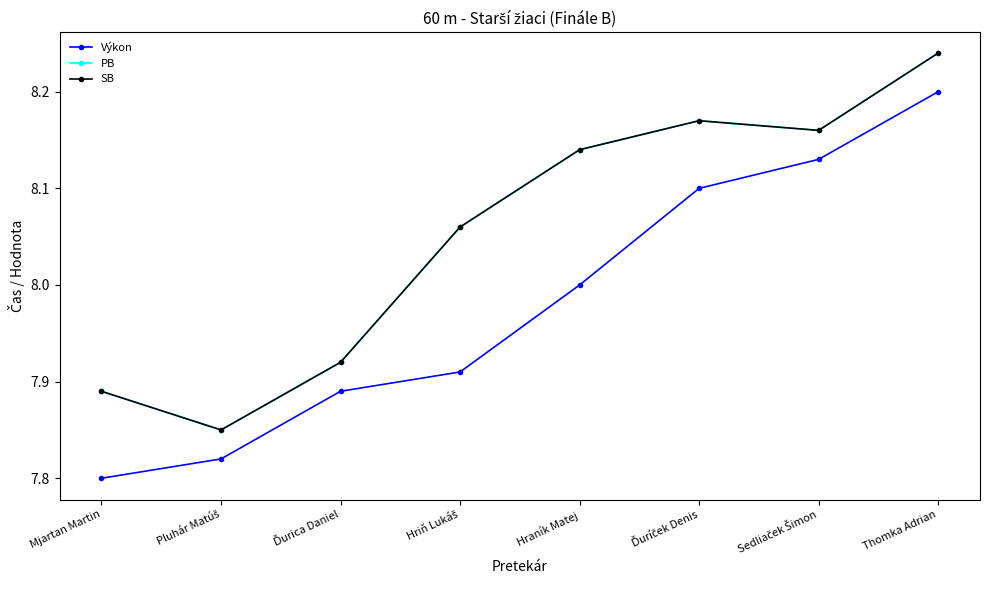

Is this an area chart (filled region under the line)?

No